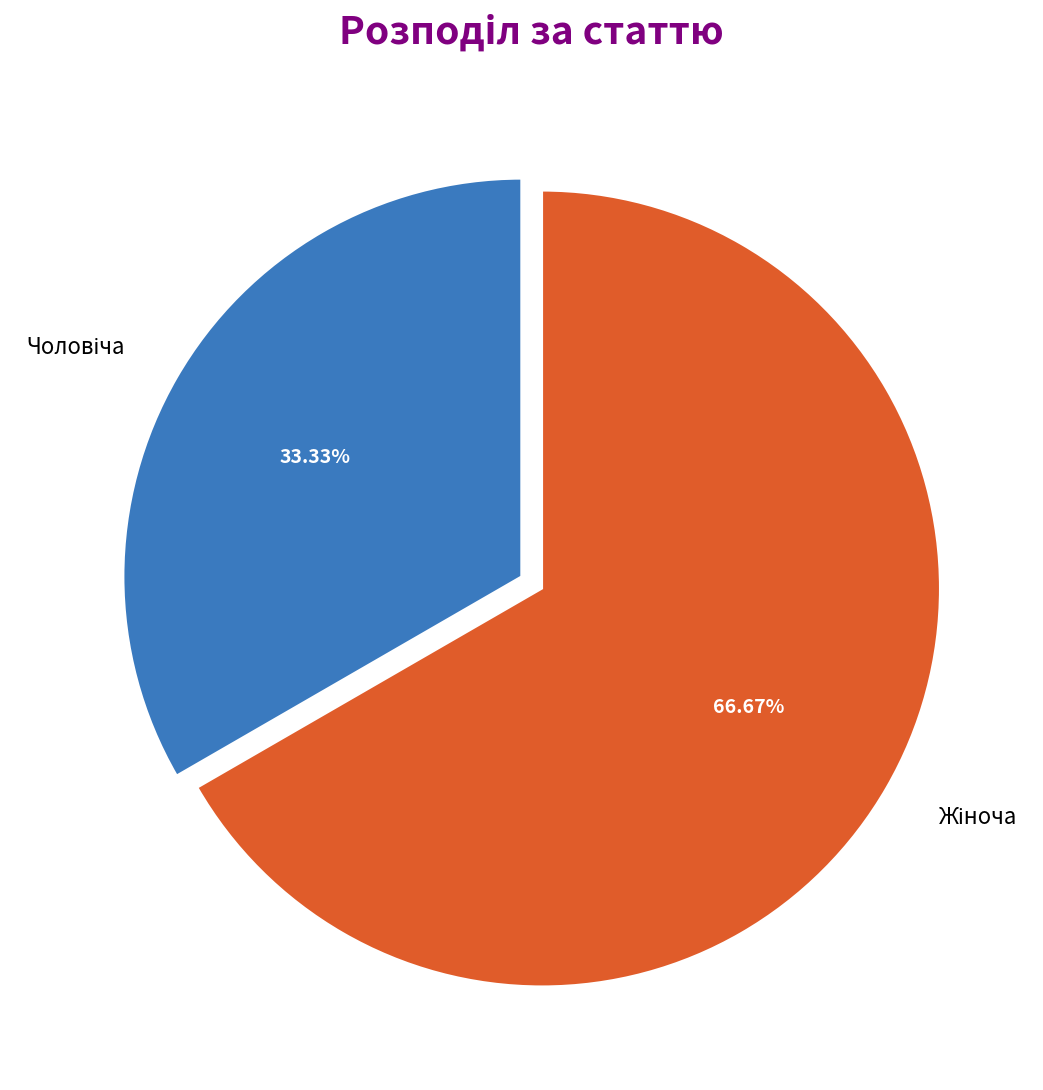

Is there any slice that represents more than half of the pie?

Yes